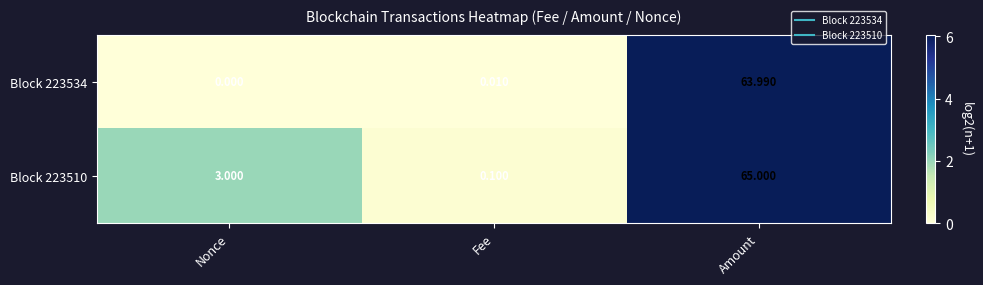

Which category has the highest value in the Block 223510 series?

Amount